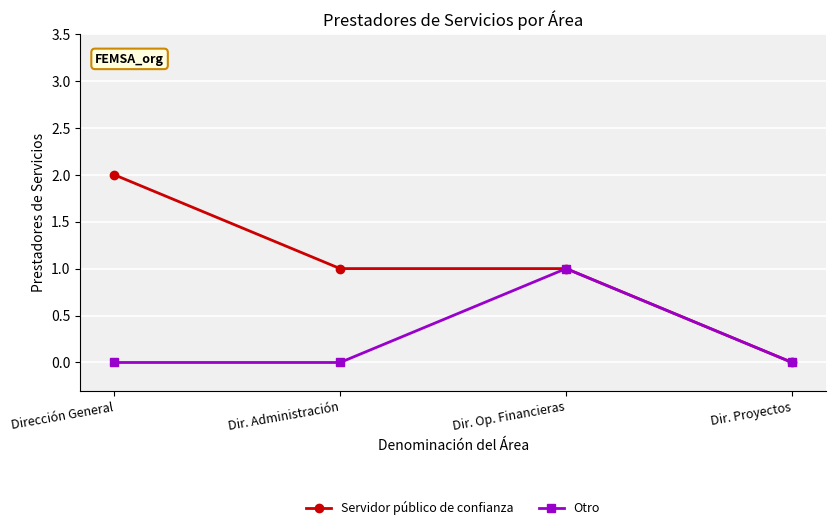

Between Dir. Administración and Dir. Proyectos, which series saw the biggest shift?

Servidor público de confianza